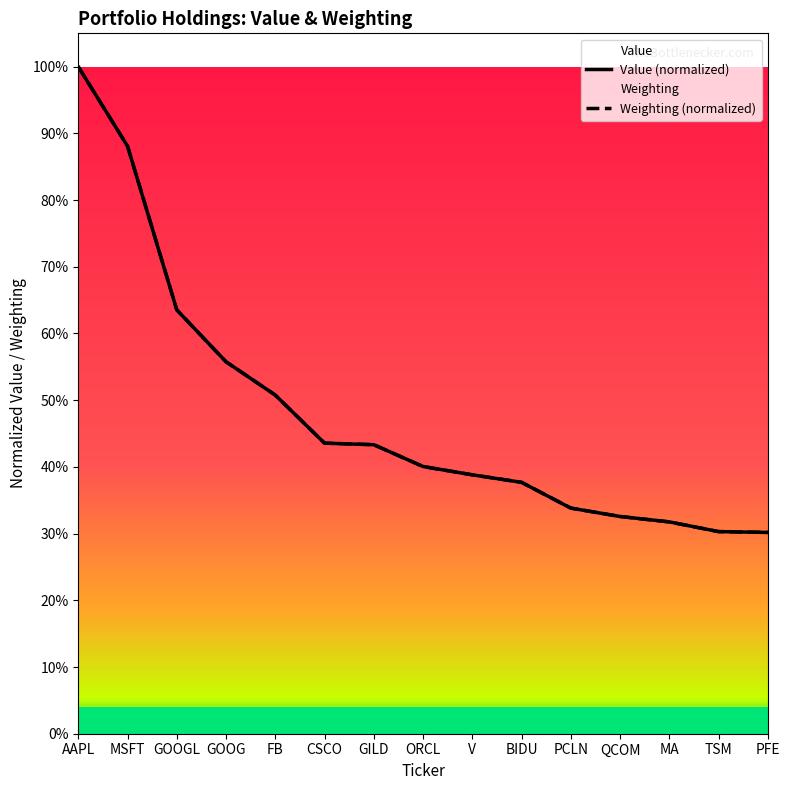

True or false: Value (normalized) has a value of 0.4 at GILD.

True